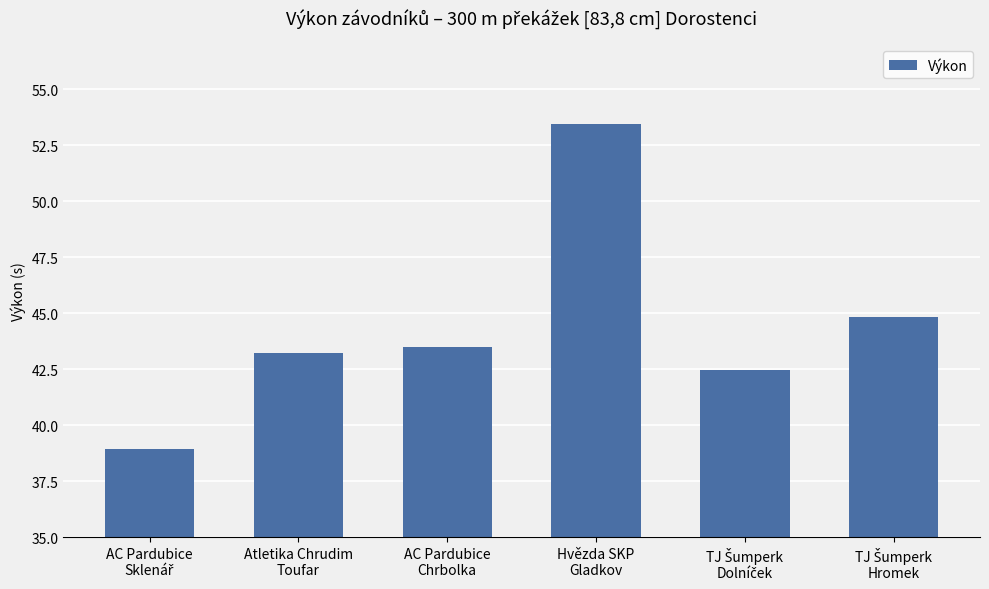

What is the average value?

44.4